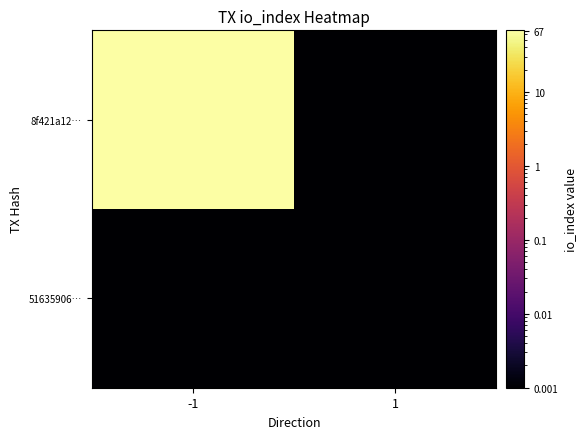

At 1, list the series in order from smallest to largest.

8f421a12…, 51635906…